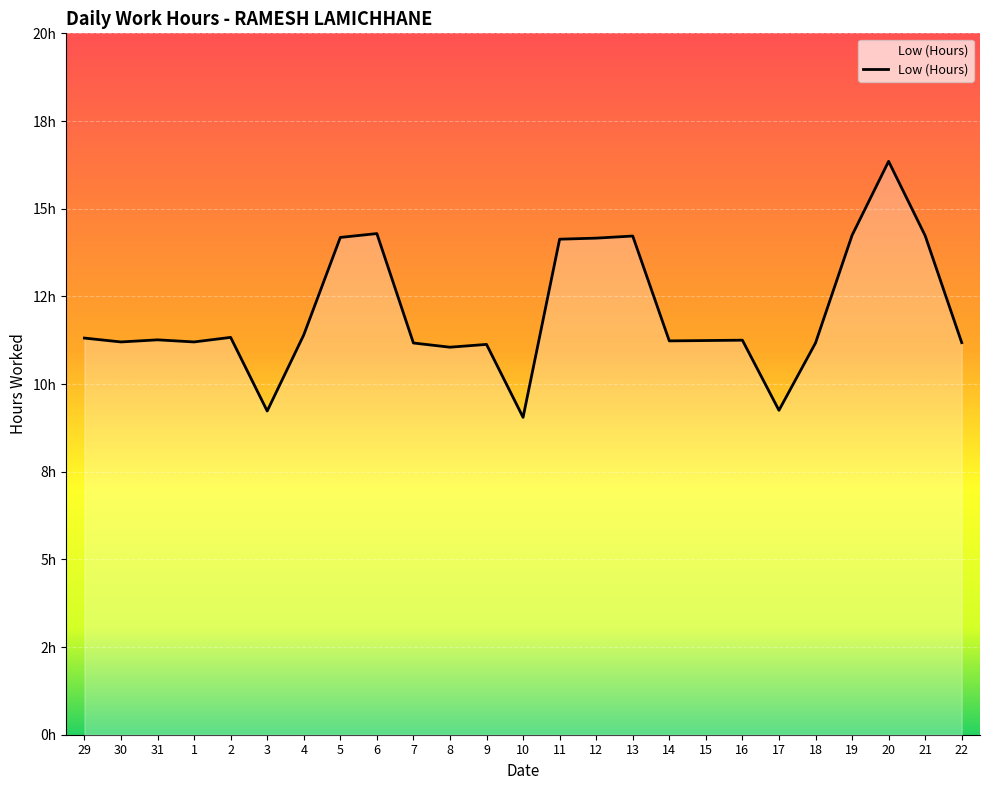

What is the difference between the values at 6 and 11?

0.2